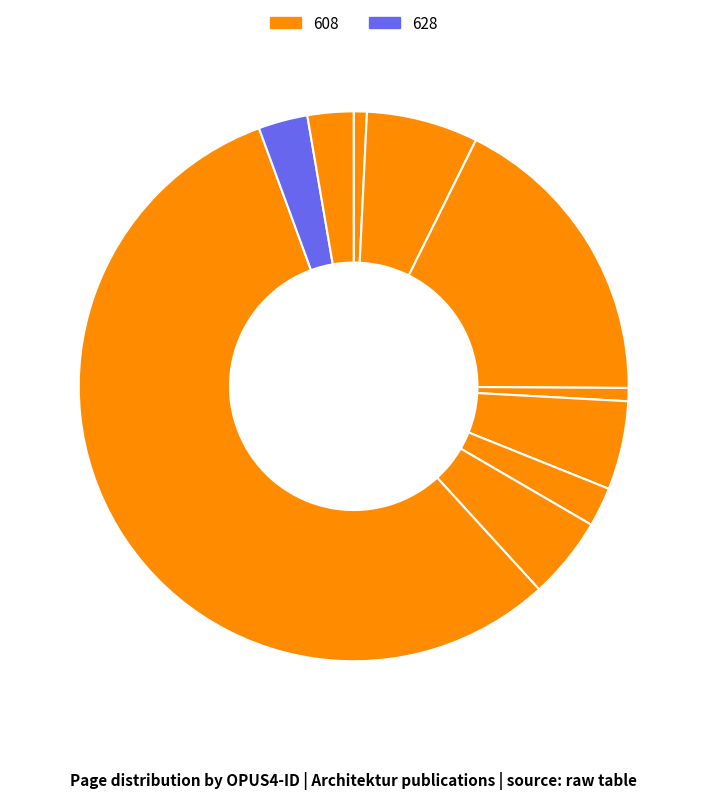

Count the number of slices in the pie.

10